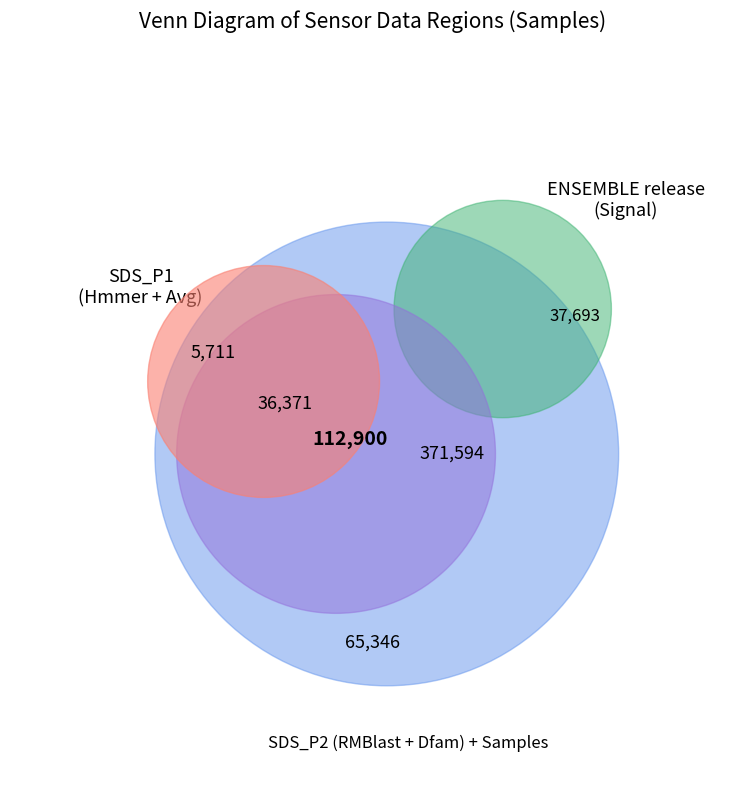

What is the change in value from SDS_P1 to Samples?

+5070556.0